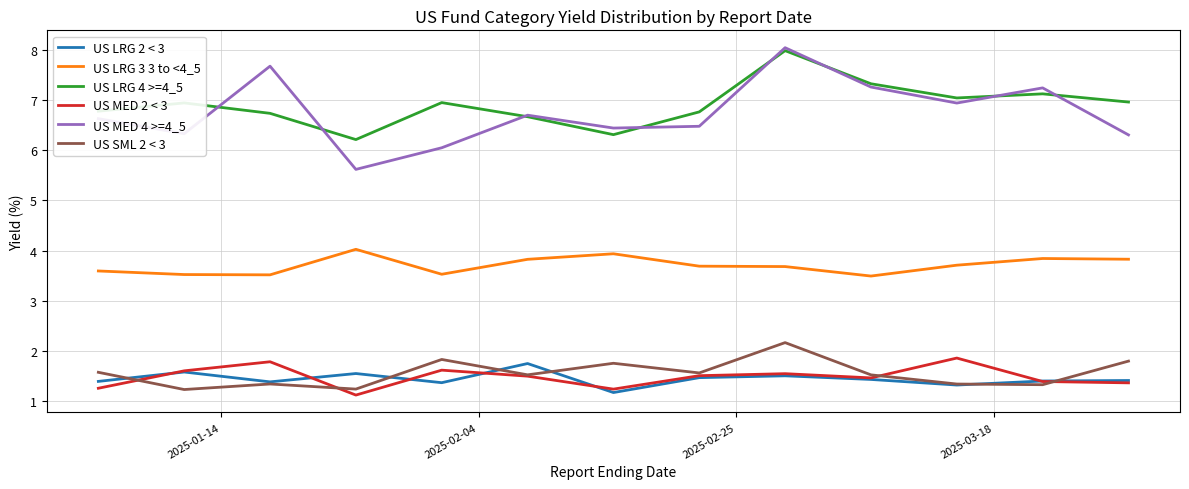

Which series has the widest spread of values?

US MED 4 >=4_5